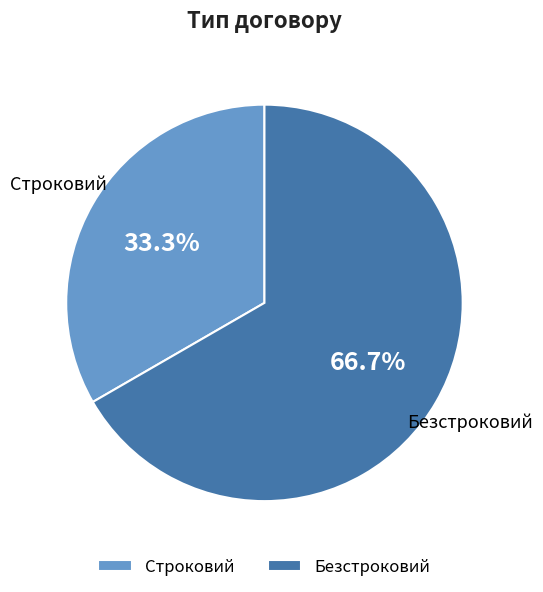

To the nearest percent, what is the difference between the largest and smallest slice percentages?

33%